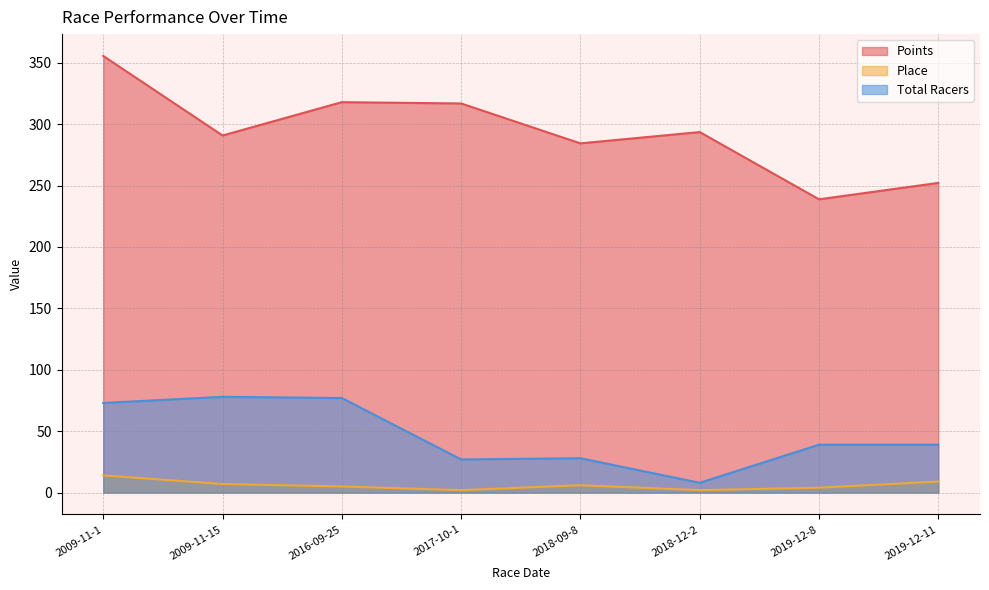

Reading left to right, list all the values displayed in this chart.

Points: 355.5	290.7	317.9	316.8	284.3	293.5	238.8	252.1
Place: 14.0	7.0	5.0	2.0	6.0	2.0	4.0	9.0
Total Racers: 73.0	78.0	77.0	27.0	28.0	8.0	39.0	39.0